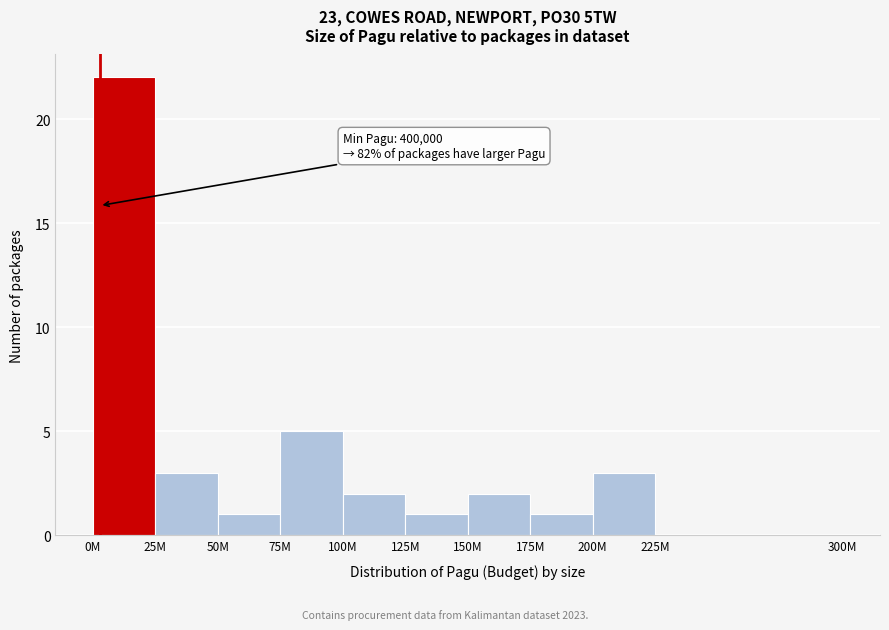

Reading left to right, transcribe all the data shown in this chart.

0M=22	25M=3	50M=1	75M=5	100M=2	125M=1	150M=2	175M=1	200M=3	225M=0